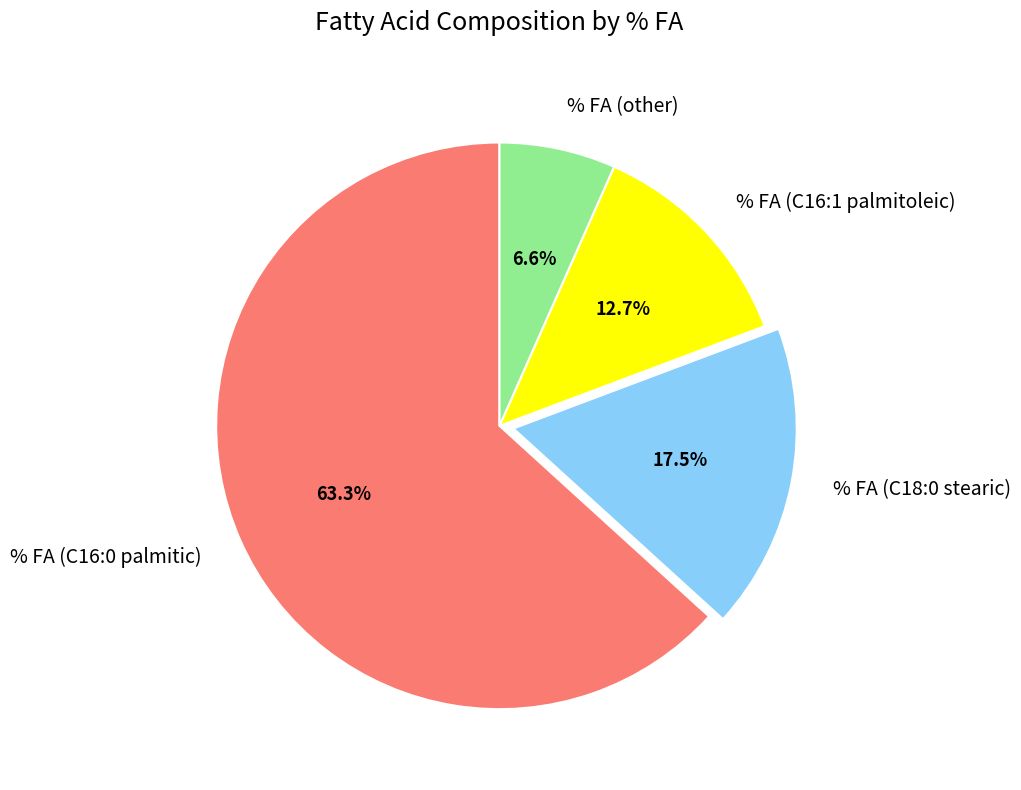

Rank the categories by value from lowest to highest.

% FA (other), % FA (C16:1 palmitoleic), % FA (C18:0 stearic), % FA (C16:0 palmitic)